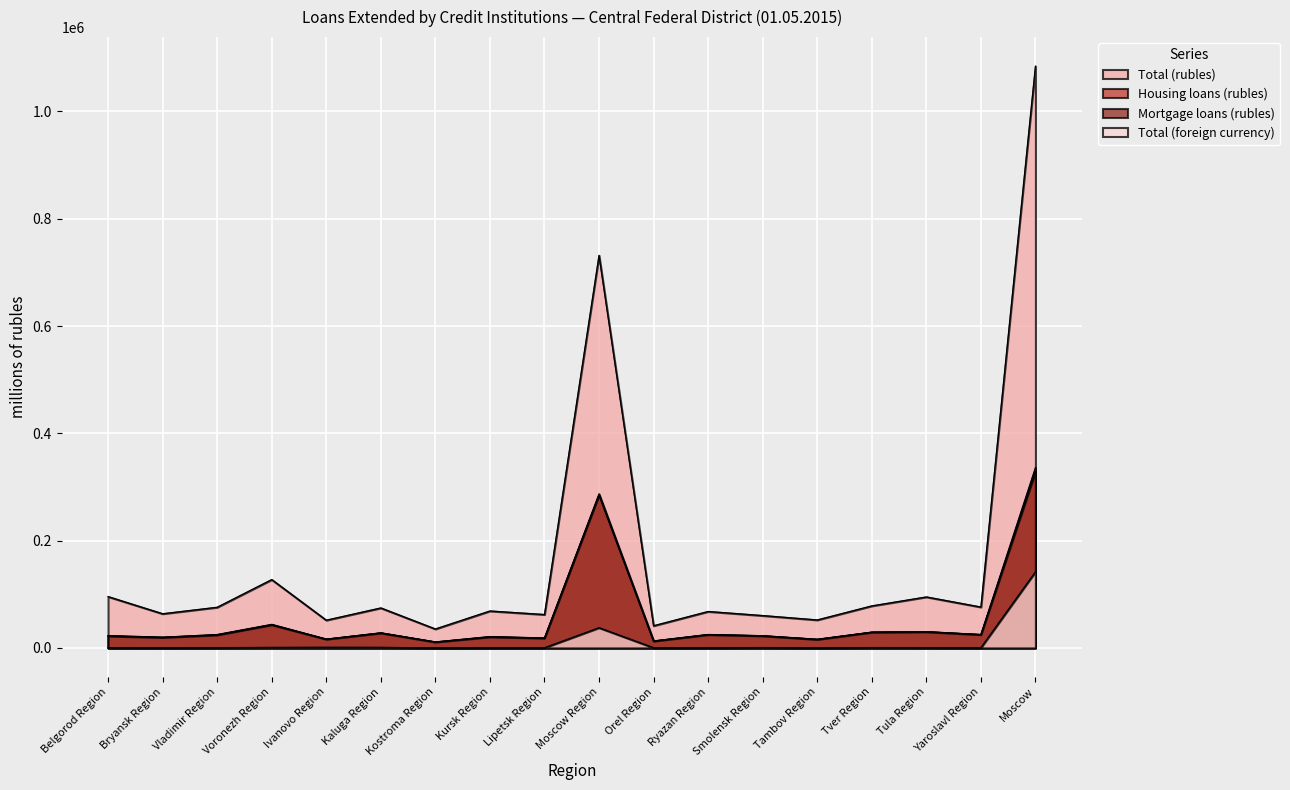

What is the difference between the maximum and minimum values in the Mortgage loans (rubles) series?

317312